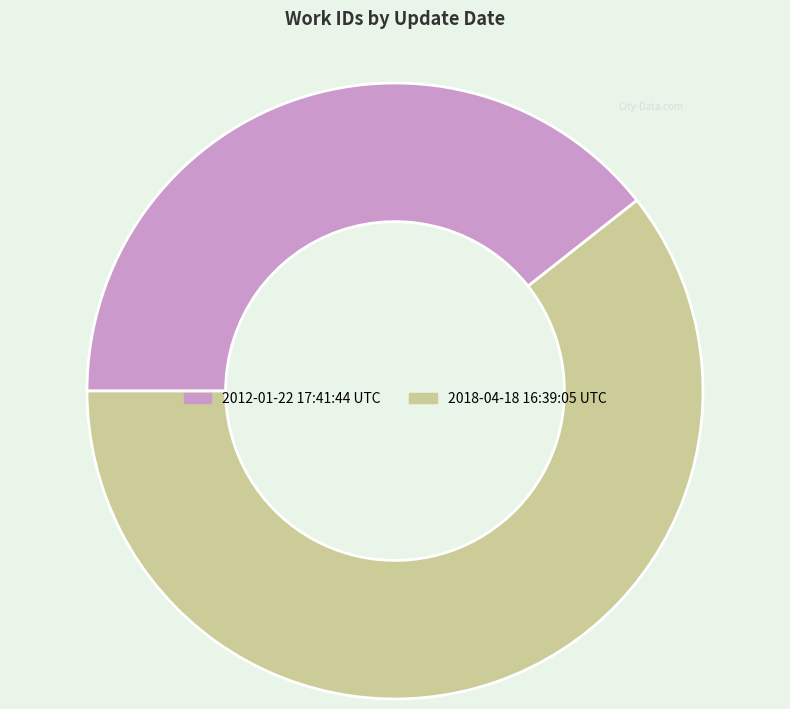

Does 2018-04-18 16:39:05 UTC account for over 50% of the chart?

Yes